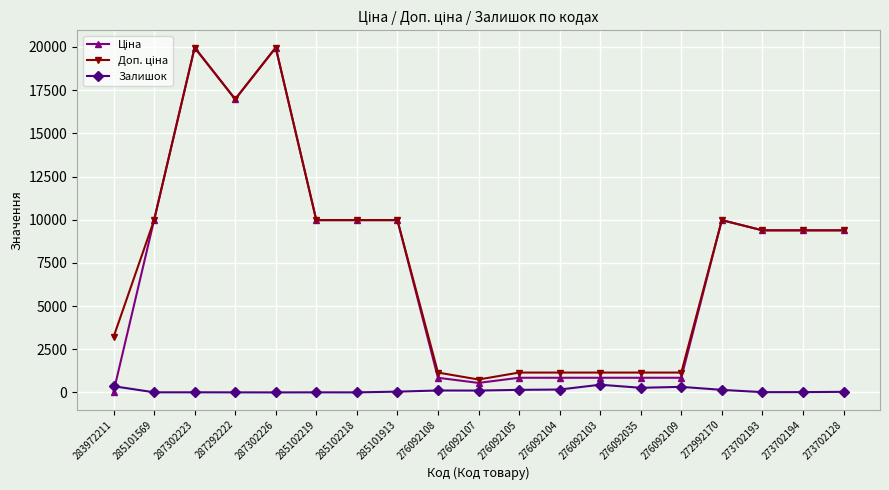

The Залишок series shows 446.0 at 276092103. True or false?

True